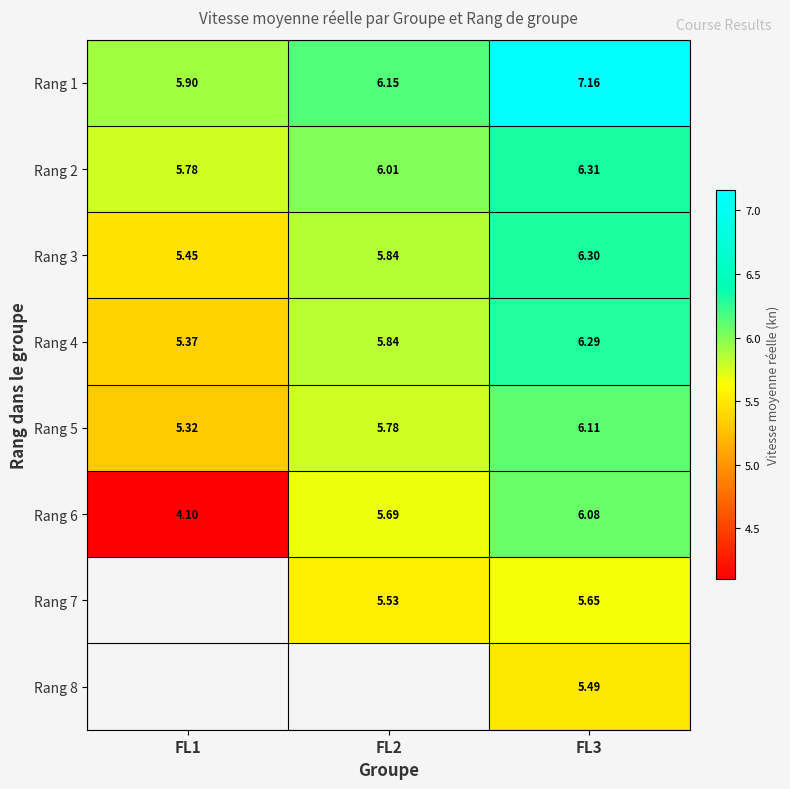

How many data points in Rang 2 are less than 6?

1